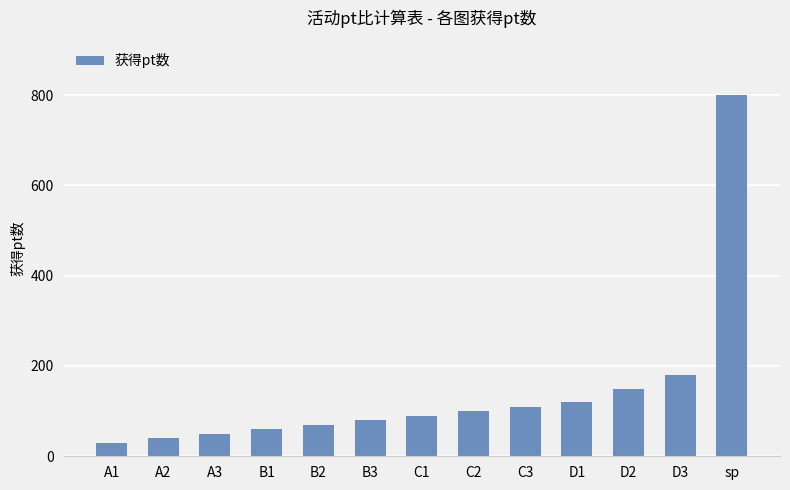

Are the bars grouped side by side (vs. stacked)?

No